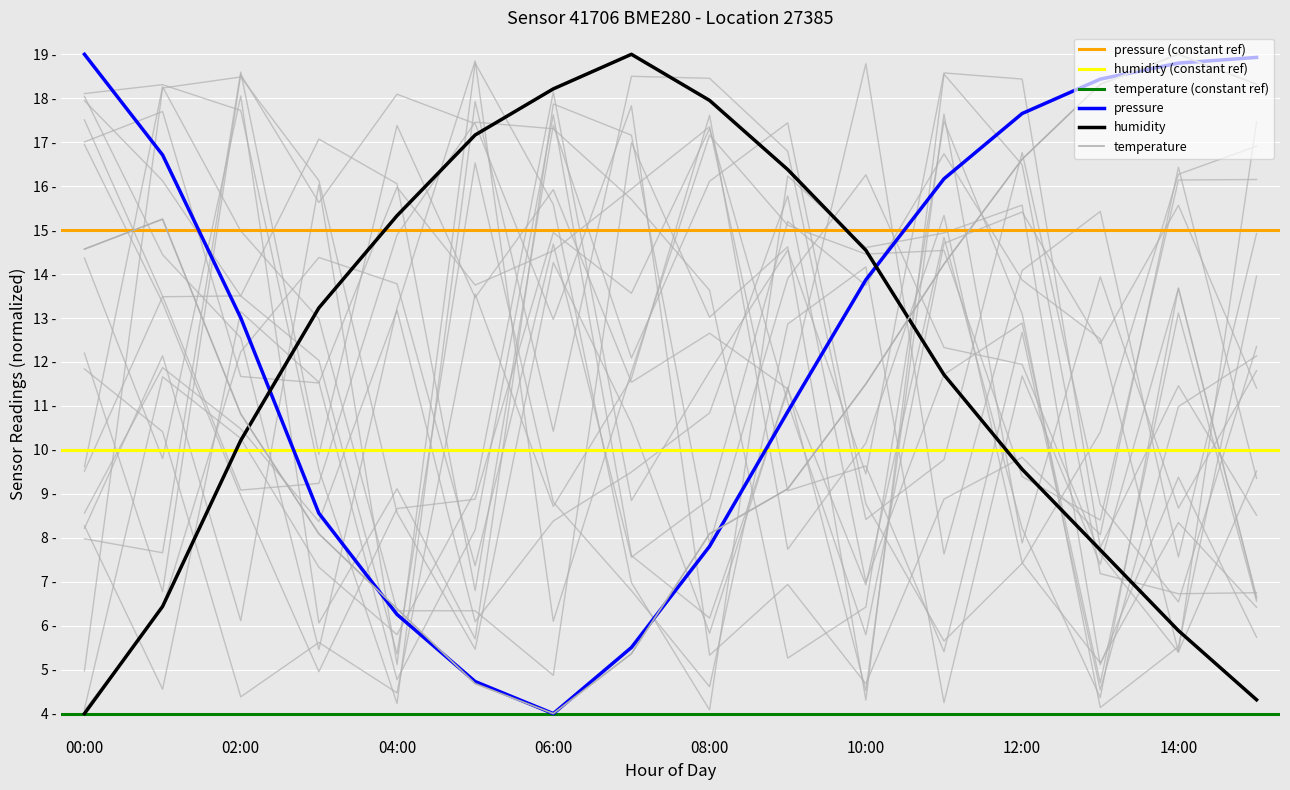

What is the difference between the highest and lowest values at 03:00?

5.1